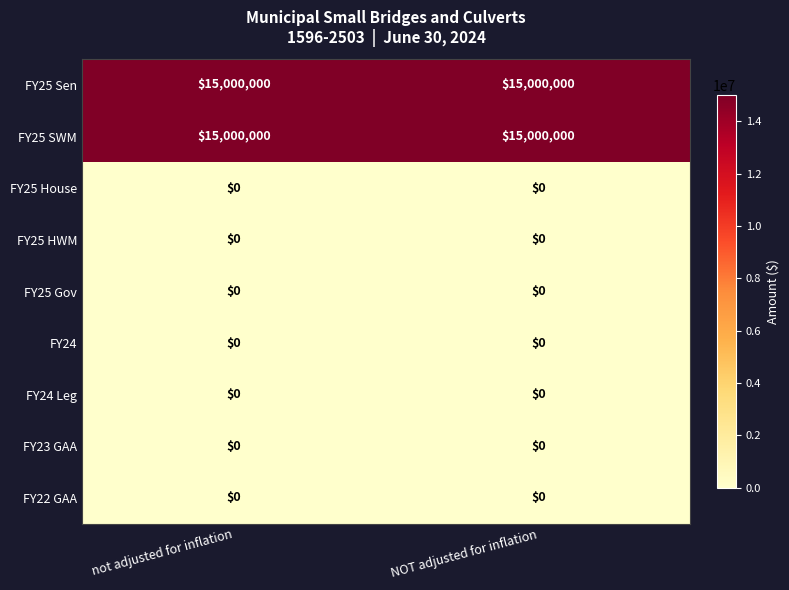

The value of FY24 at NOT adjusted for inflation is 0. True or false?

True